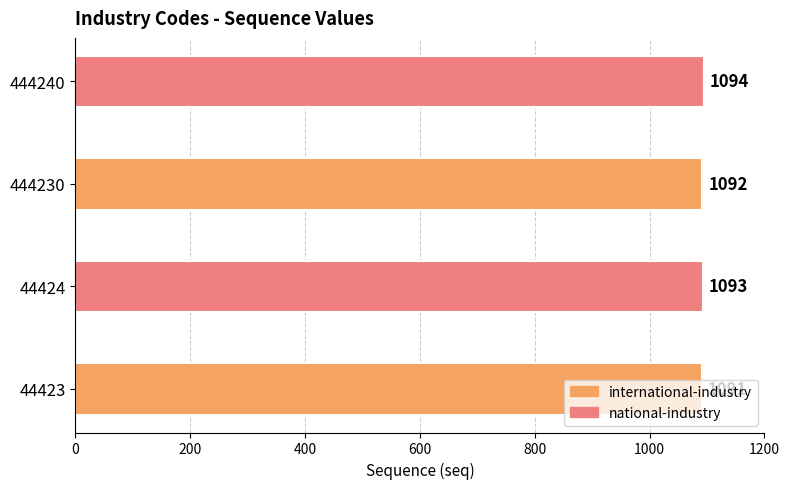

Read the value at 44423.

1091